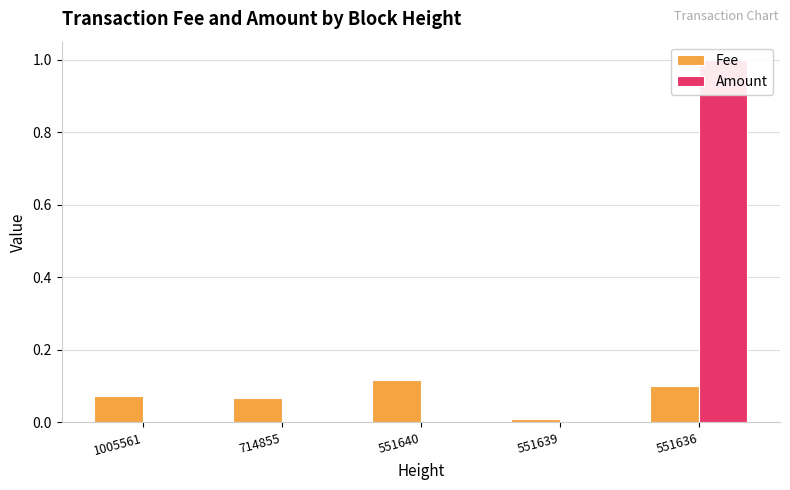

Which series has the widest spread of values?

Amount